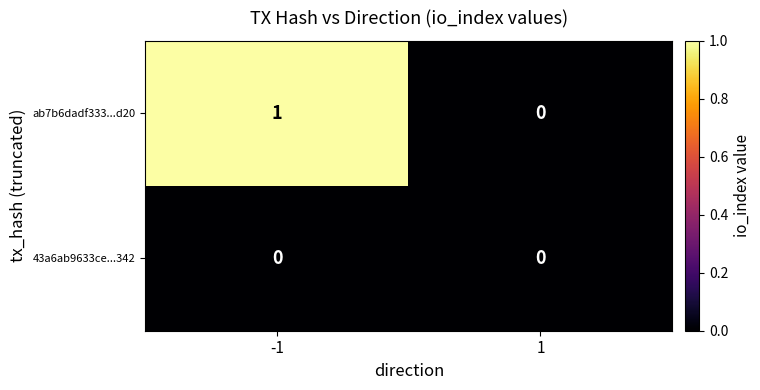

At which category is the sum across all series the highest?

-1